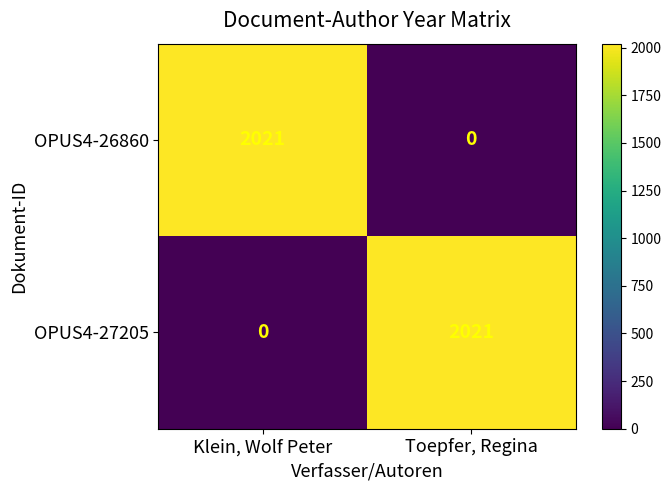

Reading left to right, list all the values displayed in this chart.

OPUS4-26860: Klein, Wolf Peter=2021	Toepfer, Regina=0
OPUS4-27205: Klein, Wolf Peter=0	Toepfer, Regina=2021